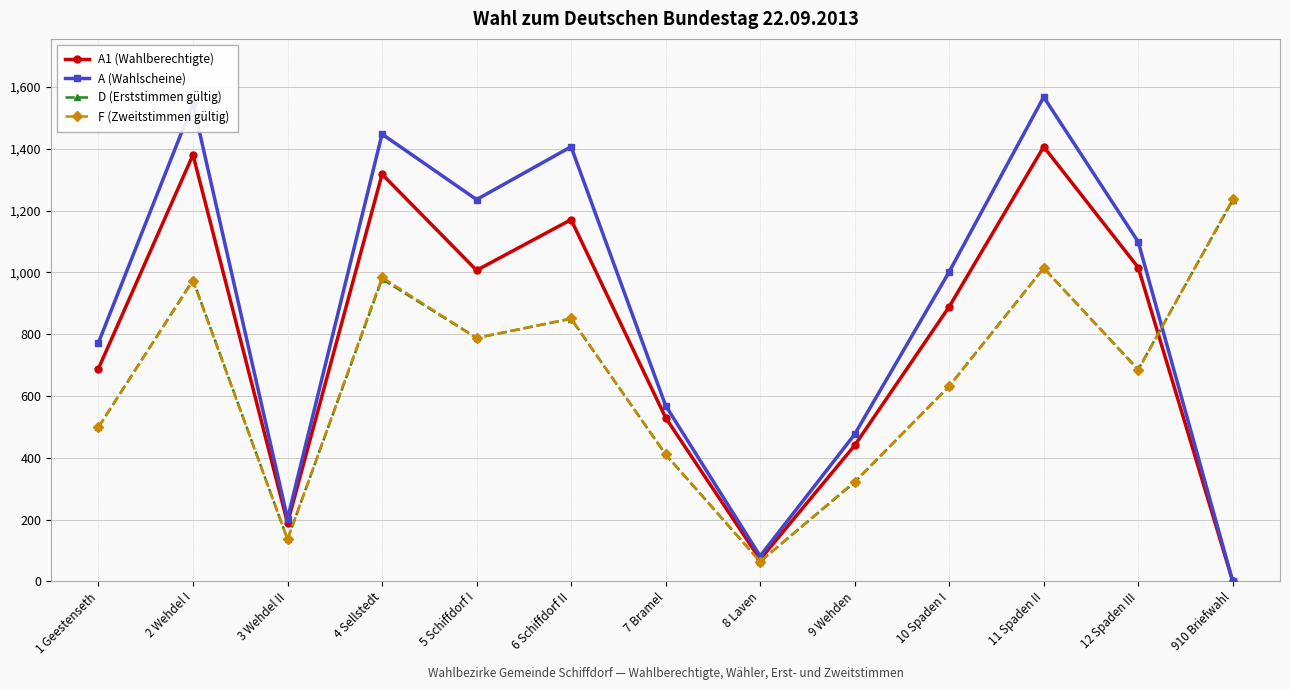

What are all the series names shown in the legend?

A1 (Wahlberechtigte), A (Wahlscheine), D (Erststimmen gültig), F (Zweitstimmen gültig)